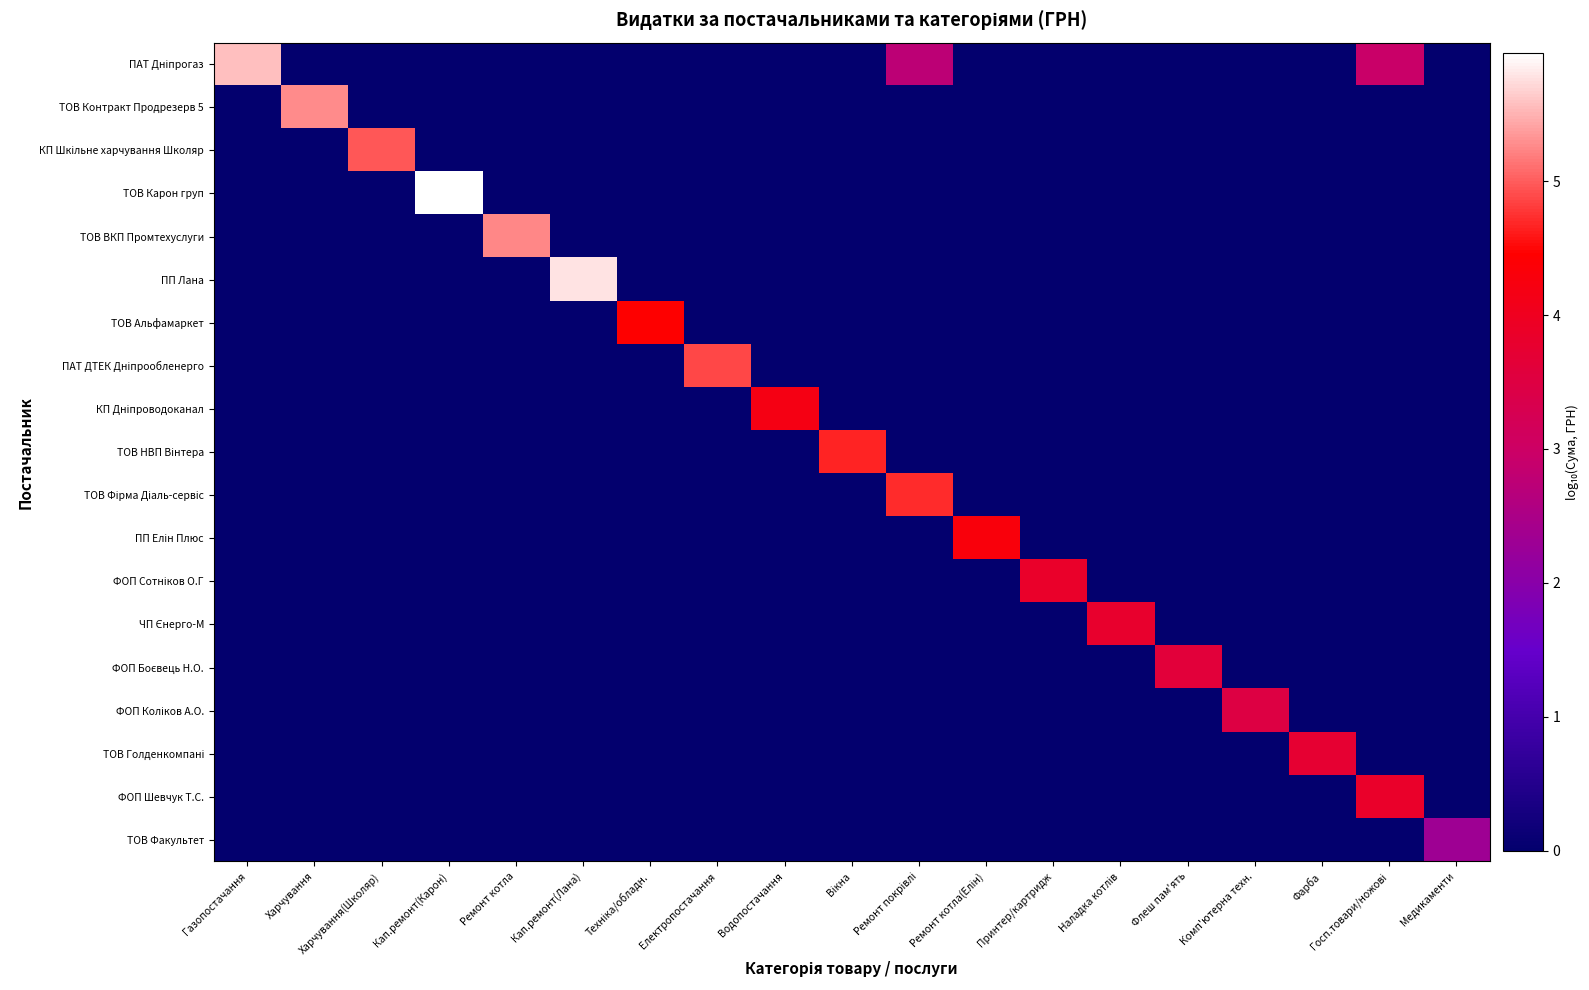

At which category does the chart reach its minimum across all series?

Харчування